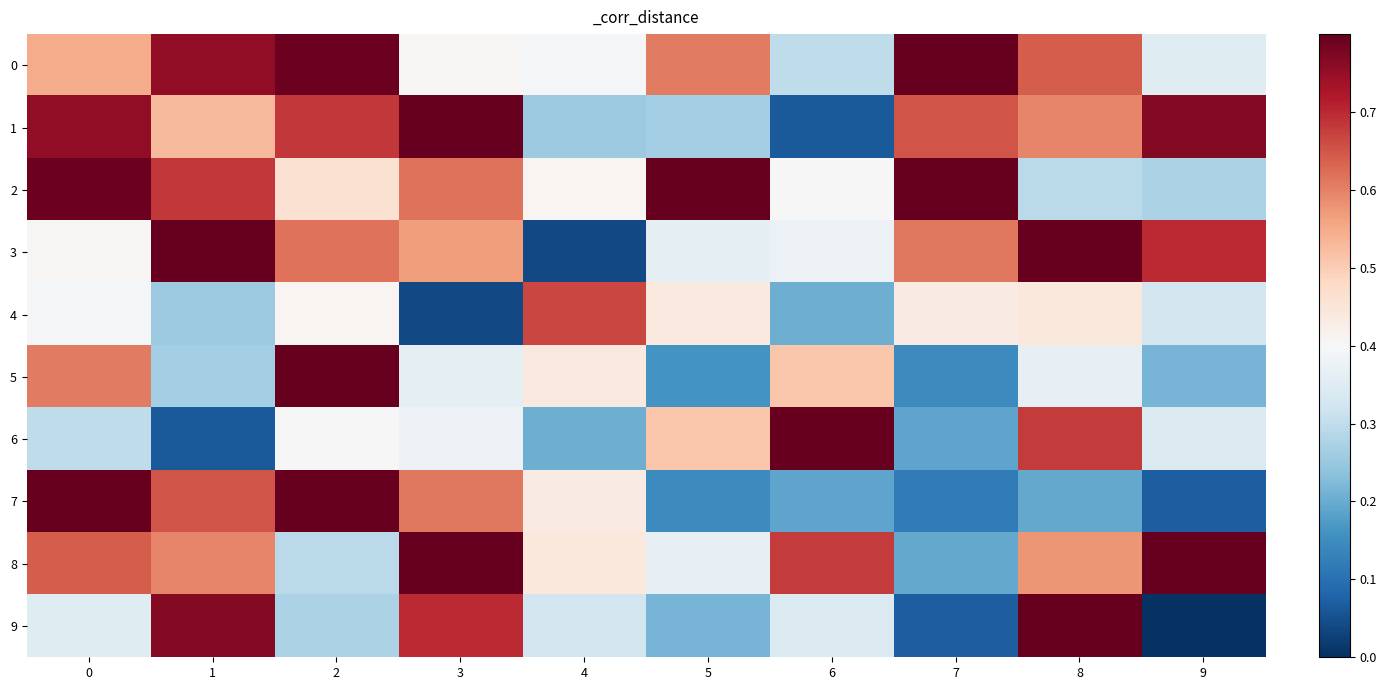

Which label corresponds to the smallest value in the chart?

9